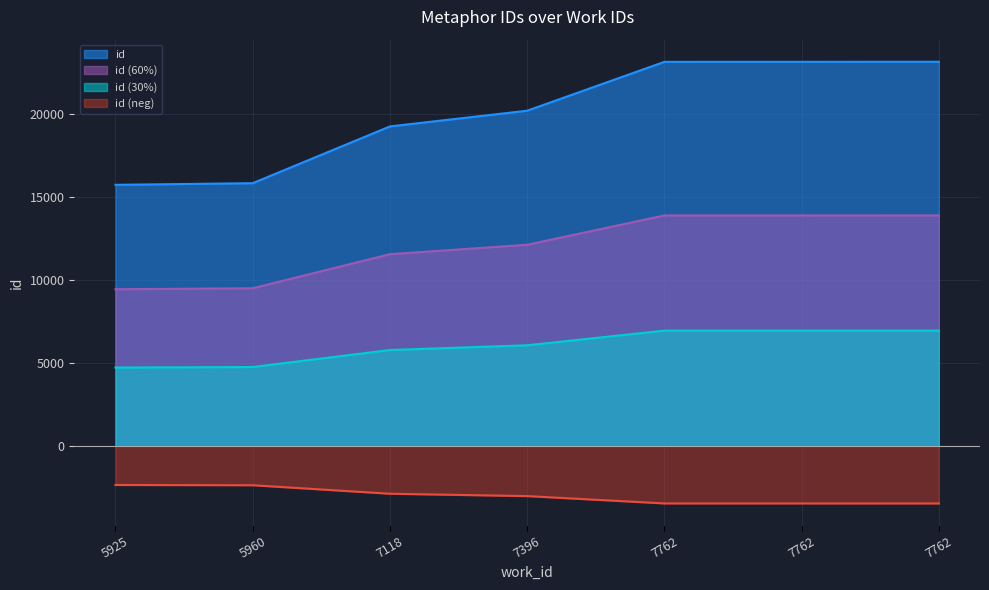

Is it true that the value at 5960 is 23309?

False